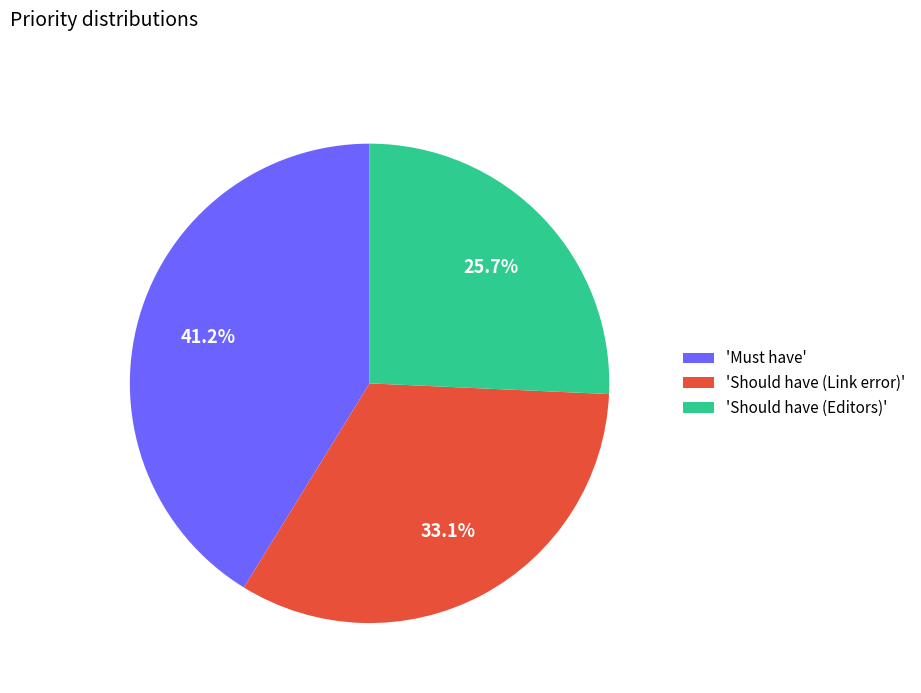

To the nearest percent, what is the average slice percentage?

33%